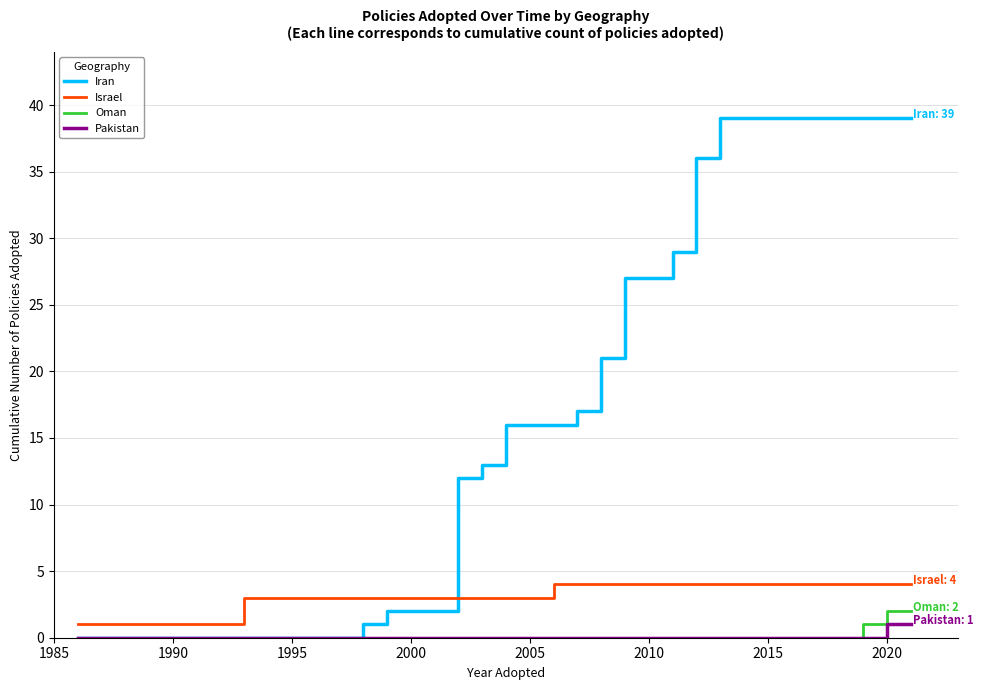

Reading left to right, list all the values displayed in this chart.

Iran: 0	0	0	0	0	0	0	0	0	0	0	0	1	2	2	2	12	13	16	16	16	17	21	27	27	29	36	39	39	39	39	39	39	39	39	39
Israel: 1	1	1	1	1	1	1	3	3	3	3	3	3	3	3	3	3	3	3	3	4	4	4	4	4	4	4	4	4	4	4	4	4	4	4	4
Oman: 0	0	0	0	0	0	0	0	0	0	0	0	0	0	0	0	0	0	0	0	0	0	0	0	0	0	0	0	0	0	0	0	0	1	2	2
Pakistan: 0	0	0	0	0	0	0	0	0	0	0	0	0	0	0	0	0	0	0	0	0	0	0	0	0	0	0	0	0	0	0	0	0	0	1	1